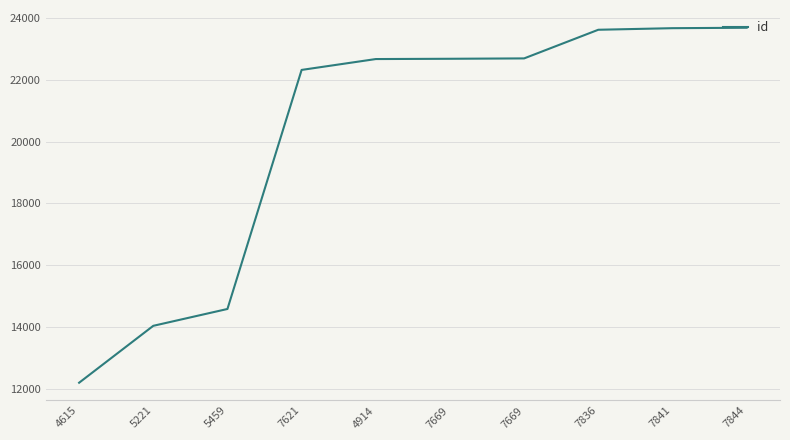

How many lines are shown in the chart?

1